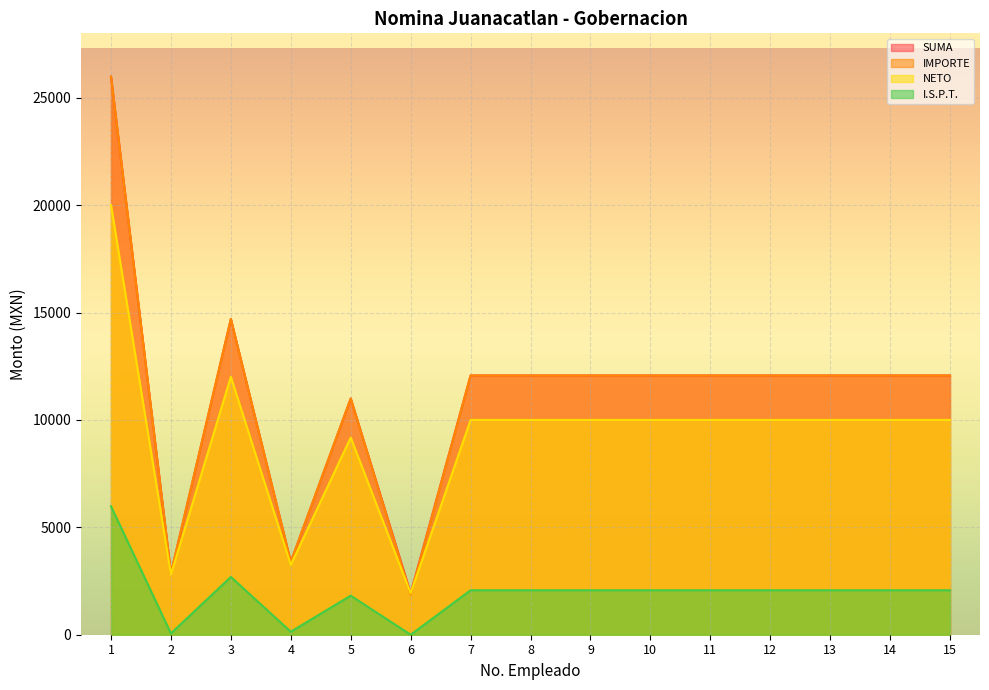

At which category does I.S.P.T. reach its first local peak?

3